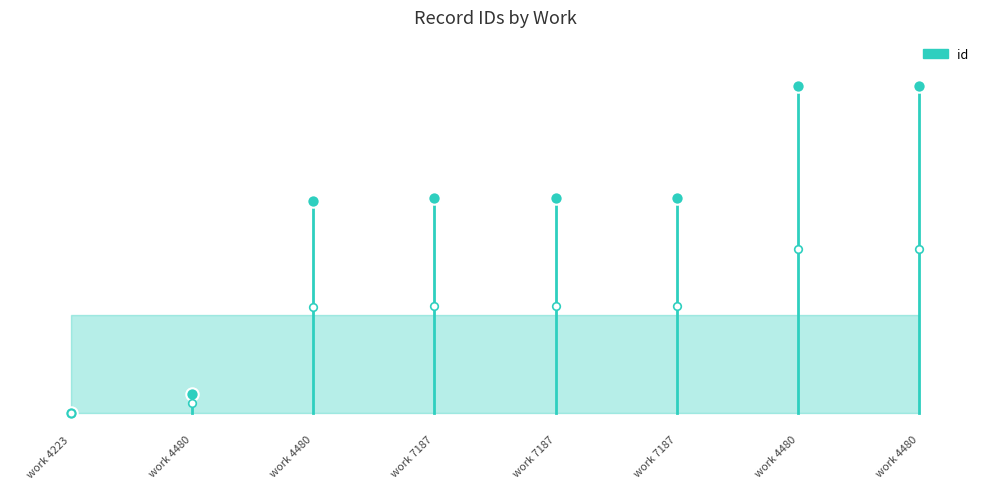

Which has a higher value, work 4480 or work 4223?

work 4480